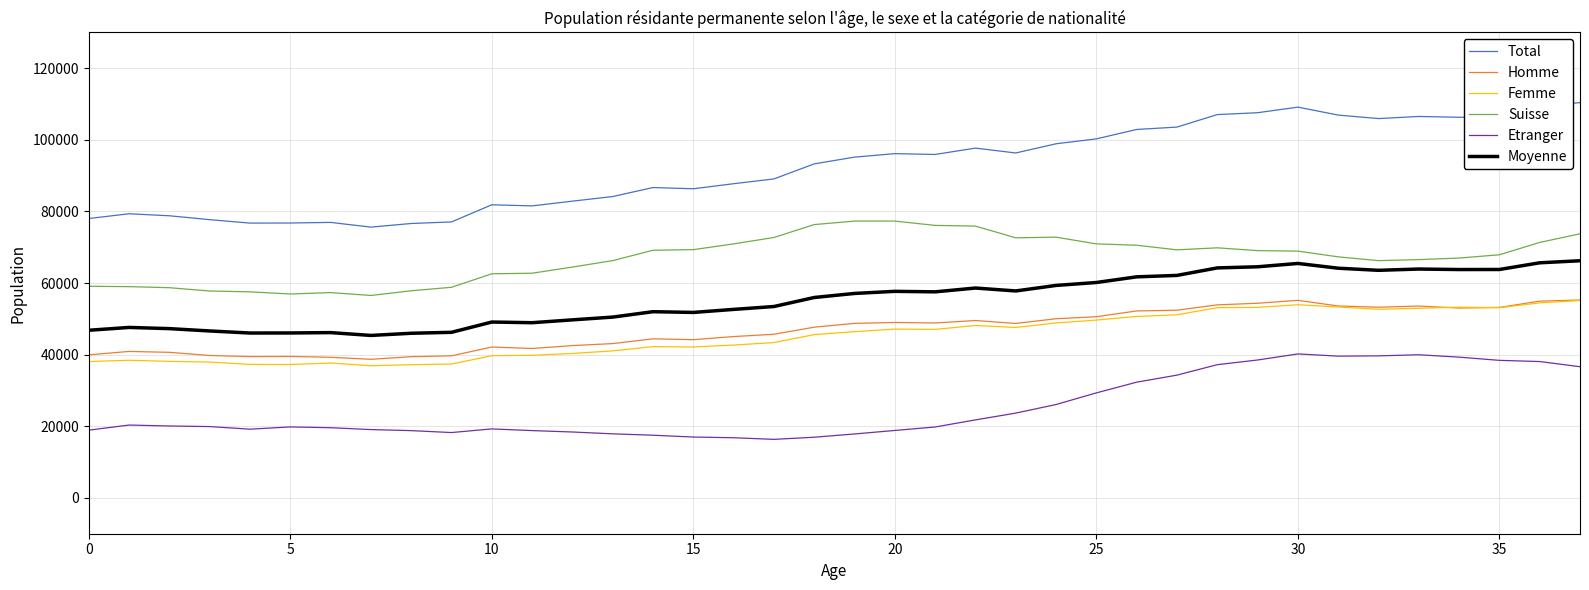

True or false: Total and Moyenne cross at least once.

False